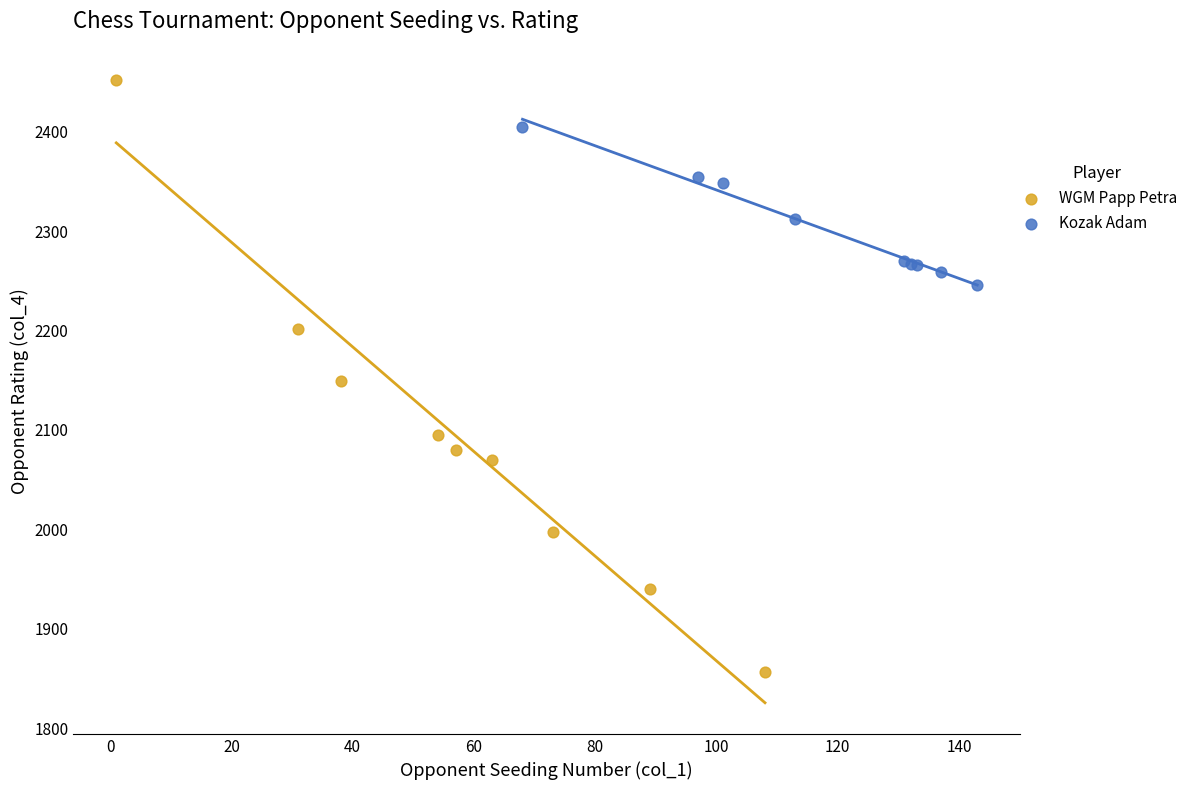

Which series contains the highest Y value?

WGM Papp Petra